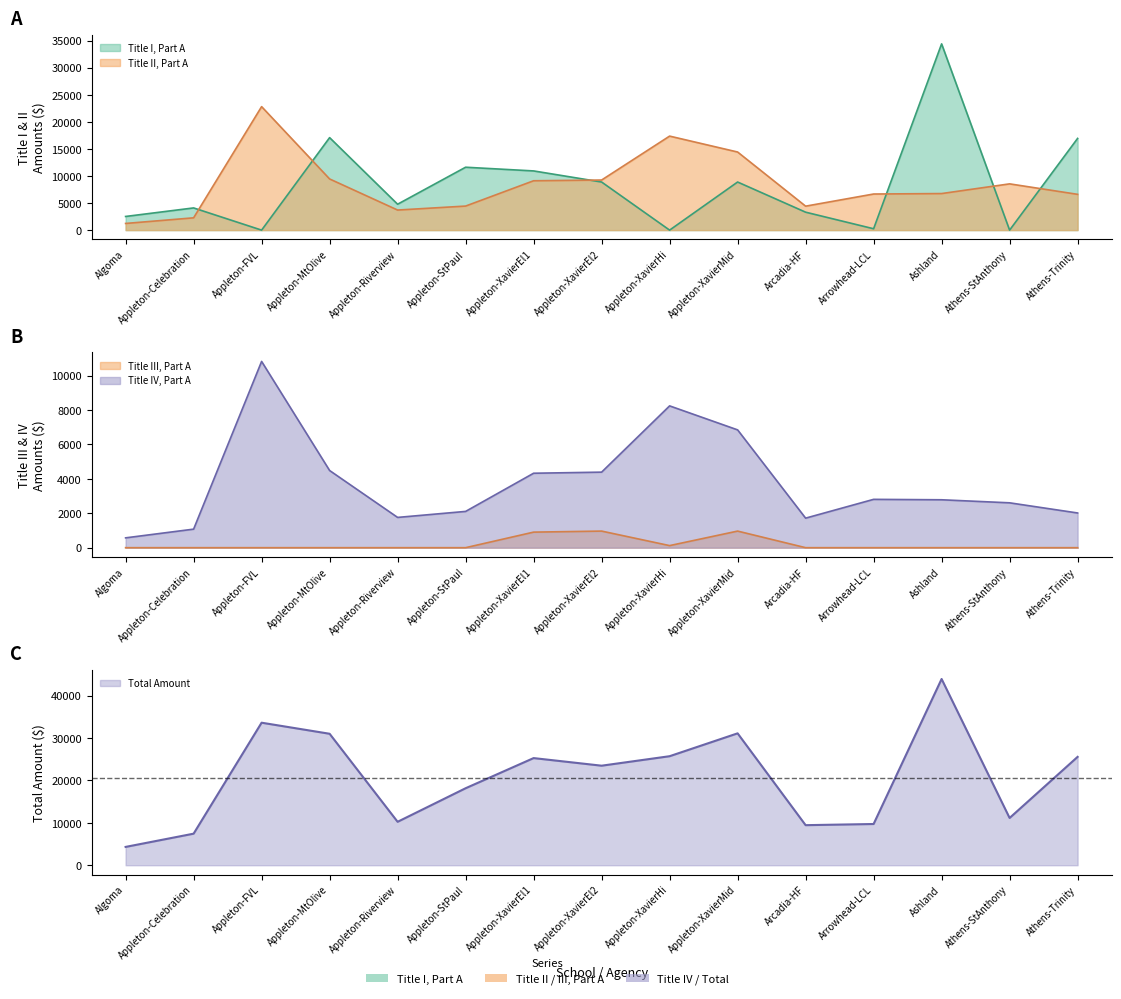

What is the difference between the title_II values at Athens-StAnthony and Appleton-XavierEl2?

706.4